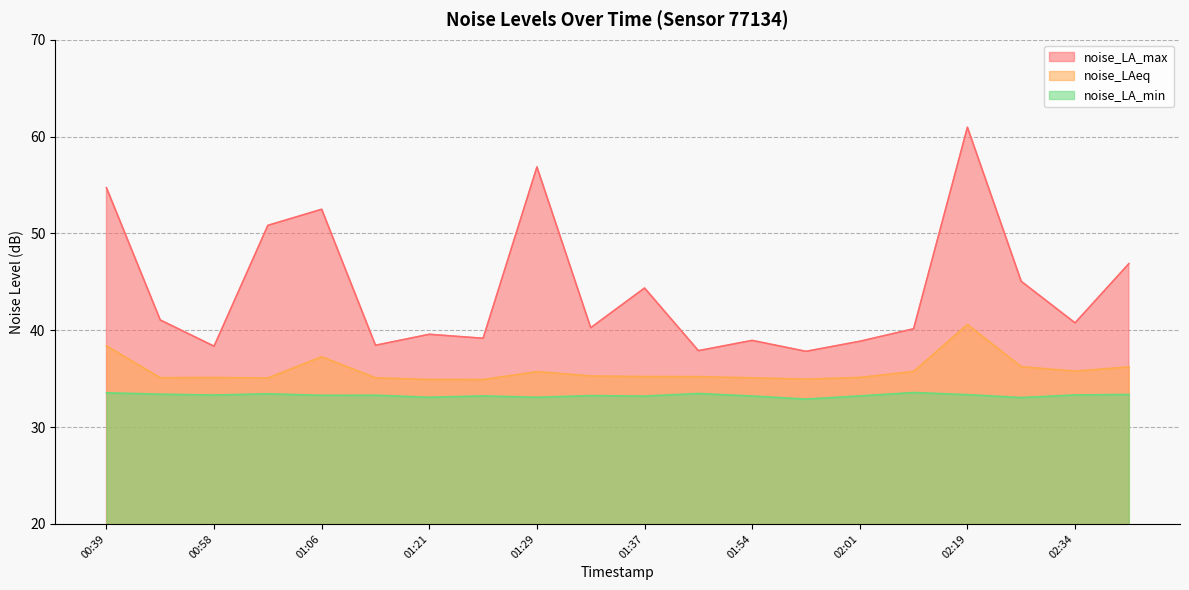

Between 01:18 and 01:33, which series saw the biggest shift?

noise_LA_max